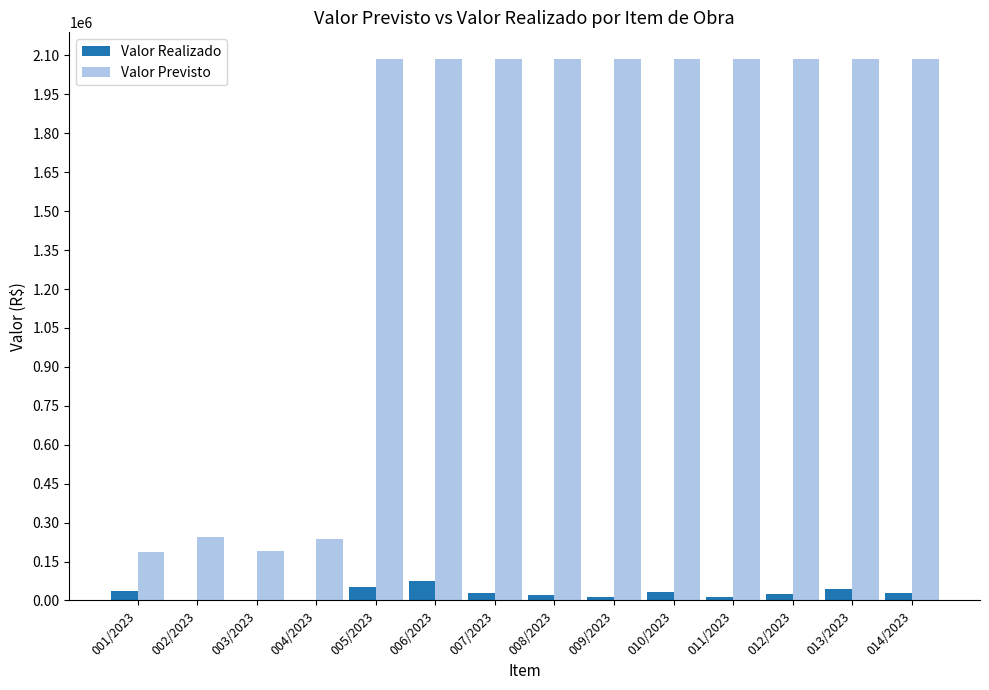

Which series has the largest range (max minus min)?

Valor Previsto